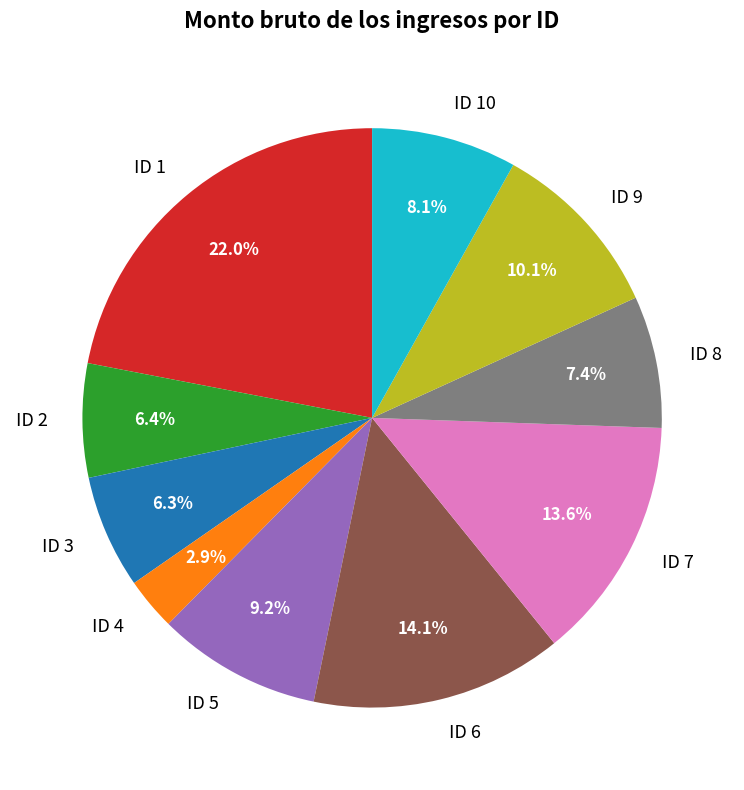

What is the smallest slice in the pie chart?

ID 4